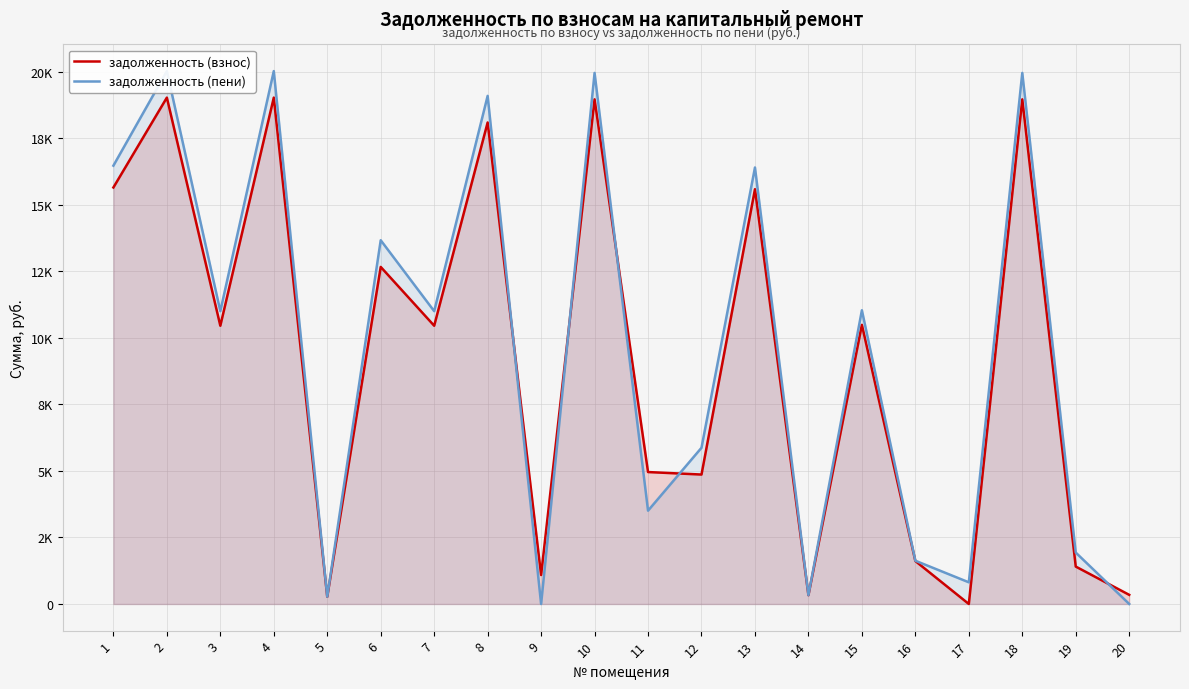

What is the value of the задолженность (пени) point at the 13th from the left?

16408.8